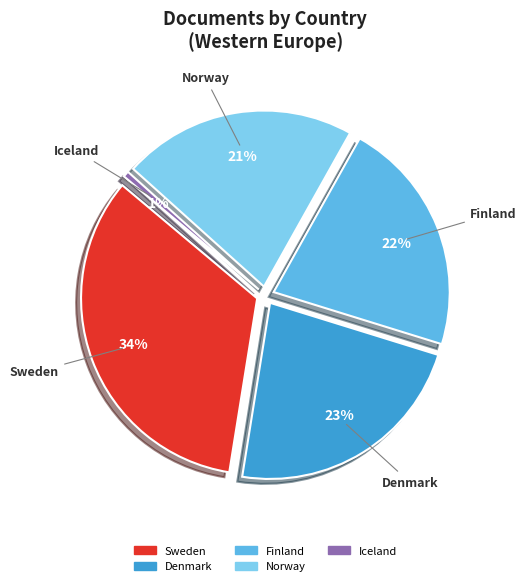

Rank the categories by value from lowest to highest.

Iceland, Norway, Finland, Denmark, Sweden